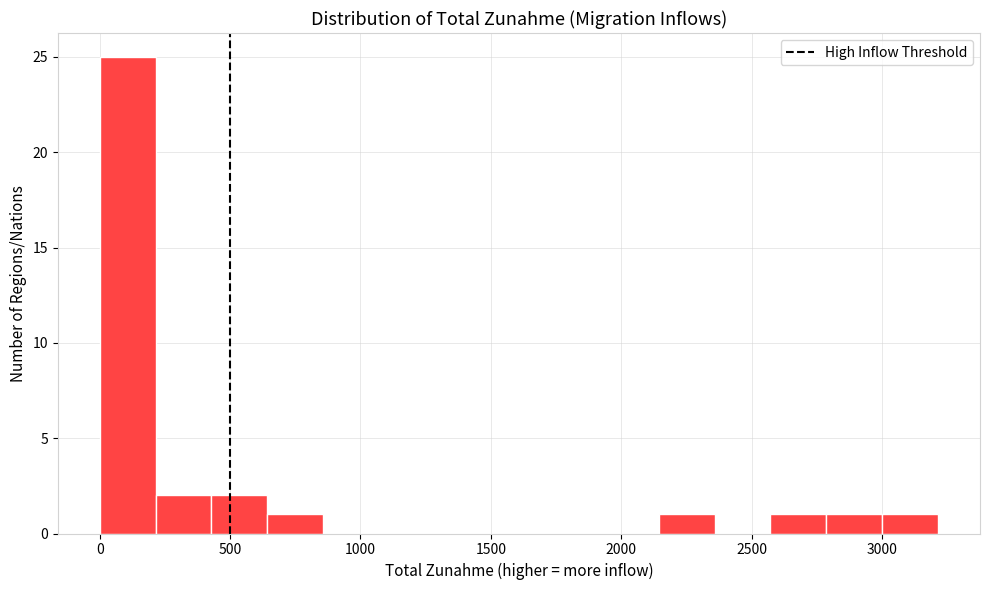

Reading left to right, transcribe this chart: for each bar, give the range it covers on the x-axis and its height. Neither the bar edges nor the heights are printed on the chart, so give them approximately, as read against the axes.

0 to 200: 25
200 to 450: 2
450 to 650: 2
650 to 850: 1
850 to 1050: 0
1050 to 1300: 0
1300 to 1500: 0
1500 to 1700: 0
1700 to 1950: 0
1950 to 2150: 0
2150 to 2350: 1
2350 to 2550: 0
2550 to 2800: 1
2800 to 3000: 1
3000 to 3200: 1